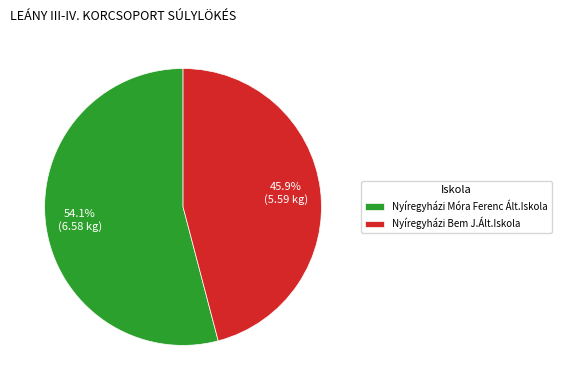

Which slice is the largest?

Nyíregyházi Móra Ferenc Ált.Iskola